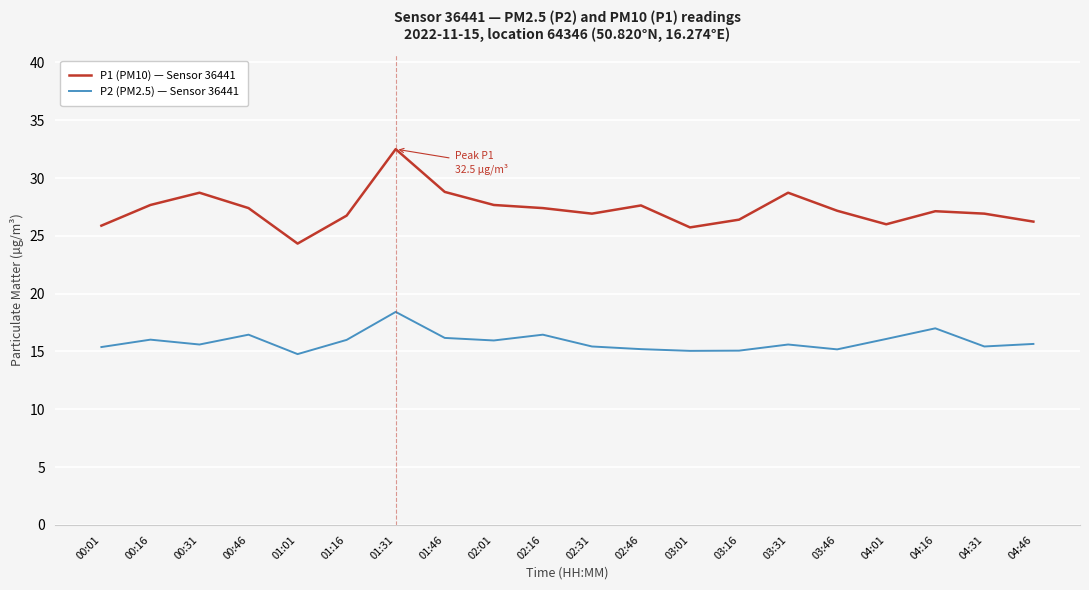

At which category is the sum across all series the highest?

01:31